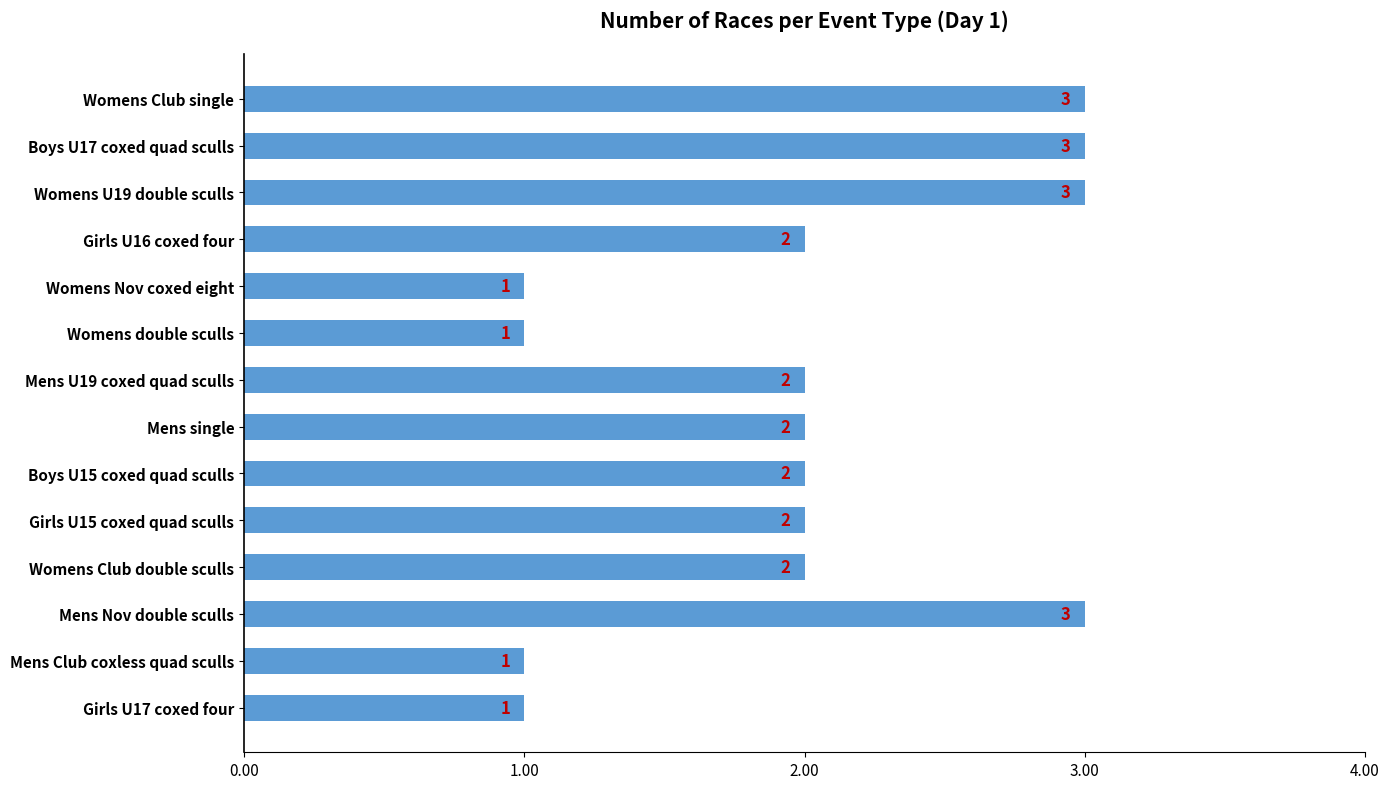

What is the value of the 10th bar from the top?

2